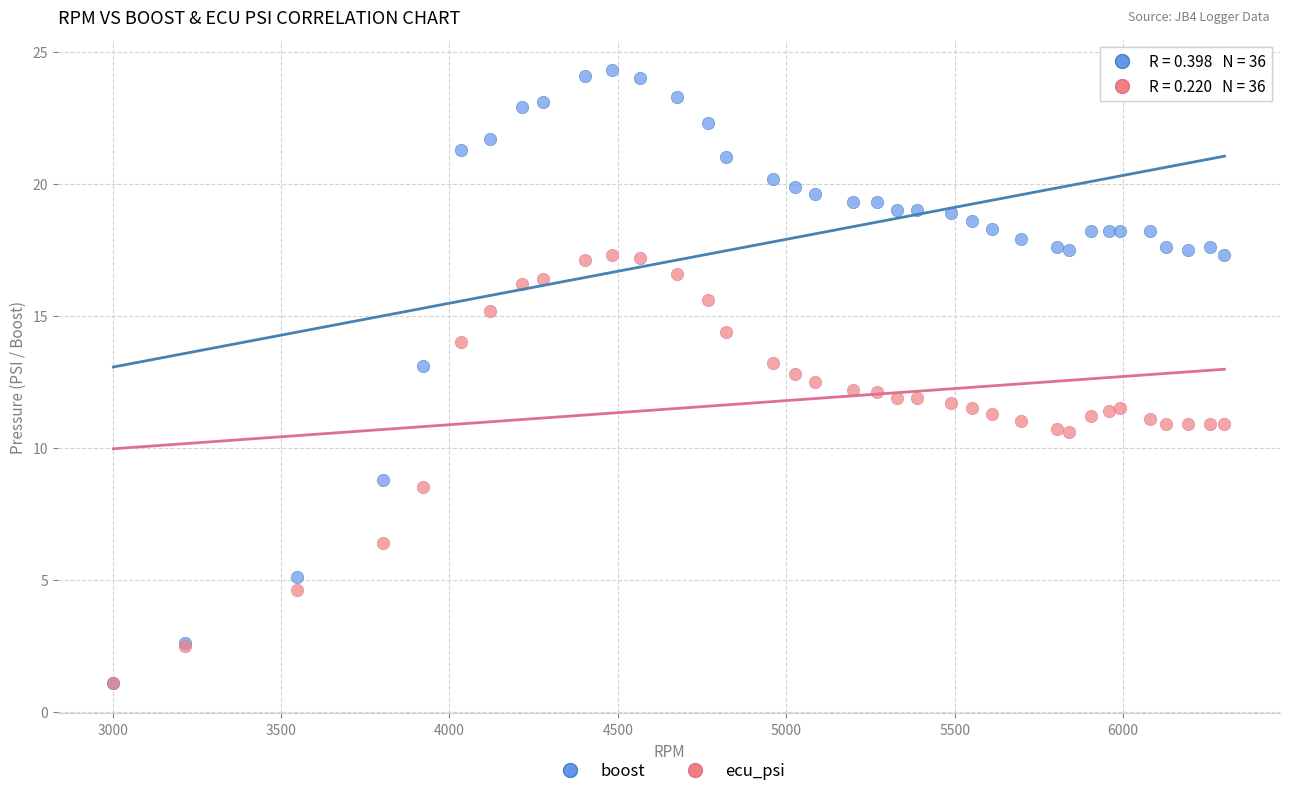

Which series reaches the maximum Y coordinate?

boost